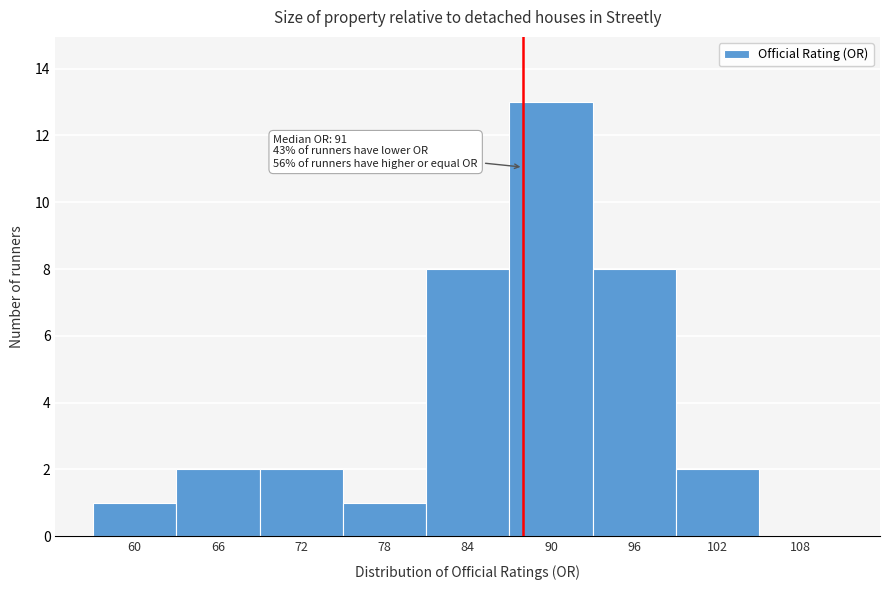

Reading left to right, what are all the values shown in this chart?

60=1	66=2	72=2	78=1	84=8	90=13	96=8	102=2	108=0